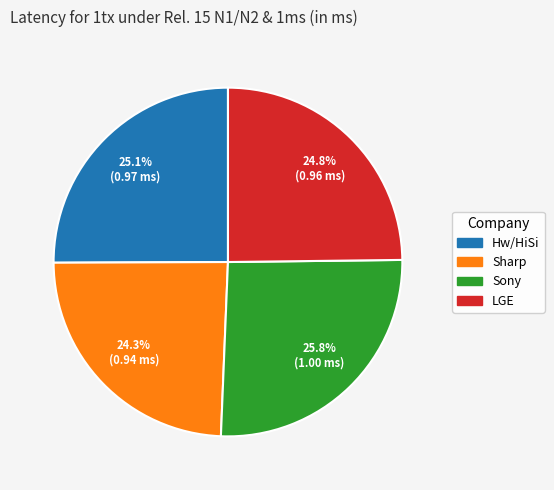

Does Sharp represent more than half of the total?

No